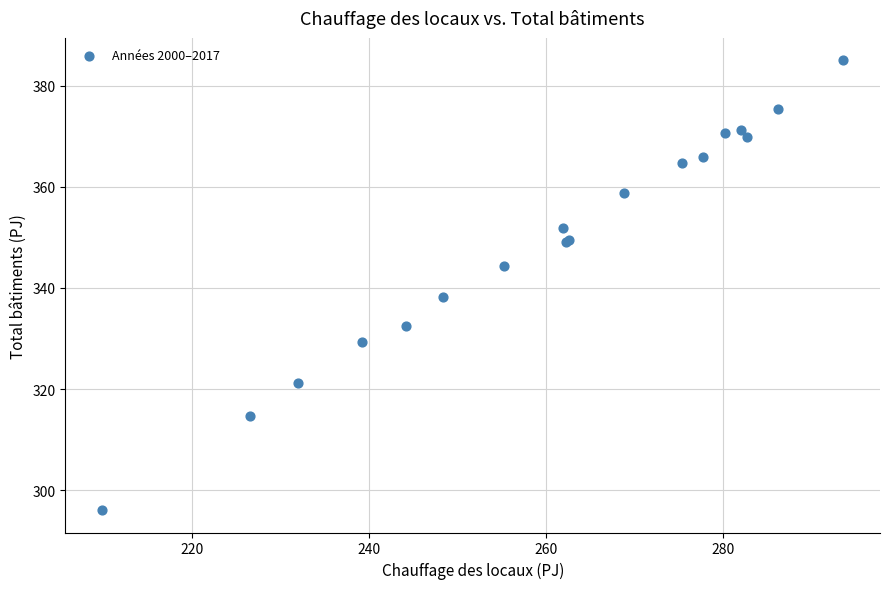

What Y value in the scatter plot is closest to 340?

338.2